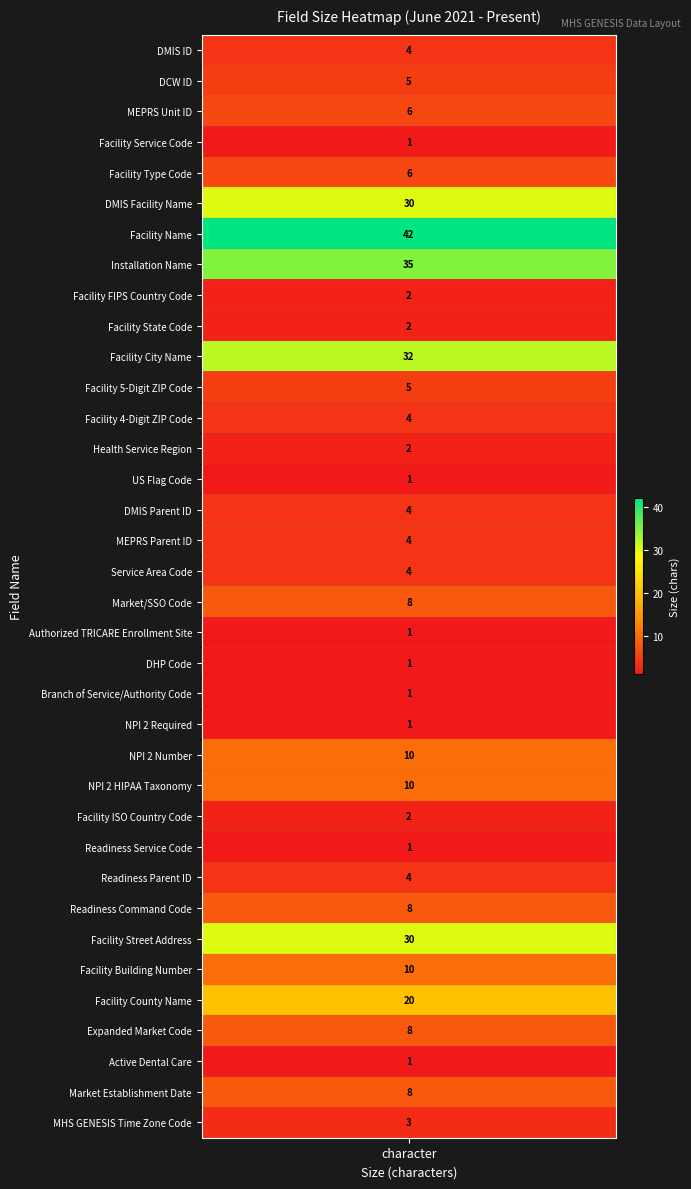

List the labels in order of value, largest first.

Facility Name, Installation Name, Facility City Name, DMIS Facility Name, Facility Street Address, Facility County Name, NPI 2 Number, NPI 2 HIPAA Taxonomy, Facility Building Number, Market/SSO Code, Readiness Command Code, Expanded Market Code, Market Establishment Date, MEPRS Unit ID, Facility Type Code, DCW ID, Facility 5-Digit ZIP Code, DMIS ID, Facility 4-Digit ZIP Code, DMIS Parent ID, MEPRS Parent ID, Service Area Code, Readiness Parent ID, MHS GENESIS Time Zone Code, Facility FIPS Country Code, Facility State Code, Health Service Region, Facility ISO Country Code, Facility Service Code, US Flag Code, Authorized TRICARE Enrollment Site, DHP Code, Branch of Service/Authority Code, NPI 2 Required, Readiness Service Code, Active Dental Care